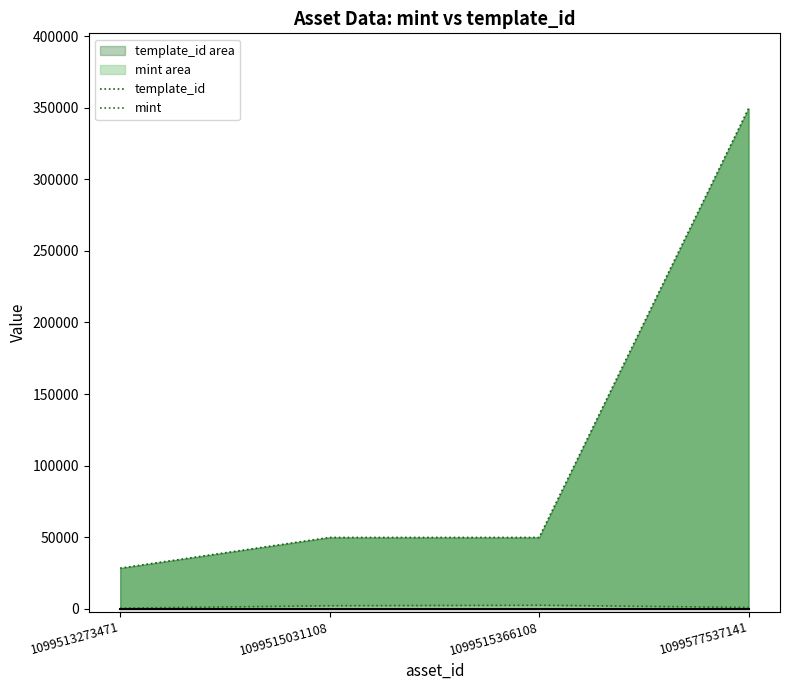

Which series has the largest total across all categories?

template_id